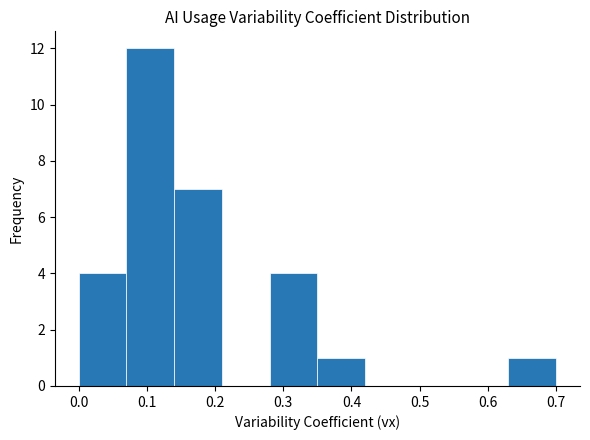

How tall is the bar that spans 0.63 to 0.70 on the x-axis? The values are not printed on the chart, so give them approximately, as read against the axis.

1